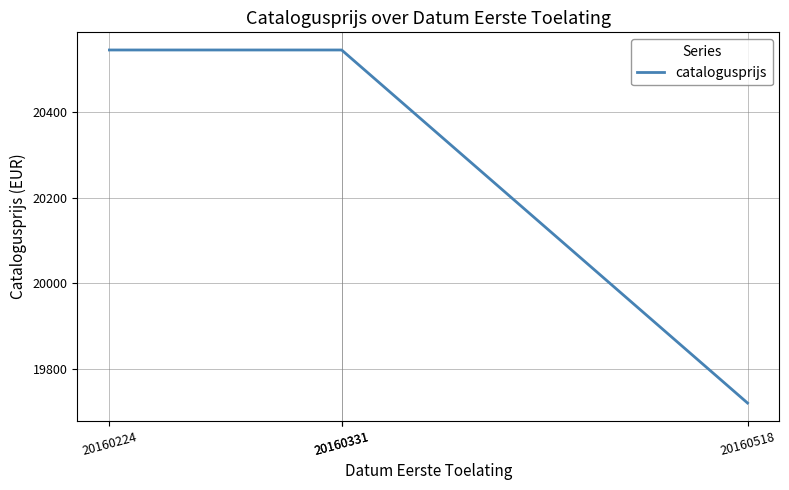

Read the value at 20160224.

20546